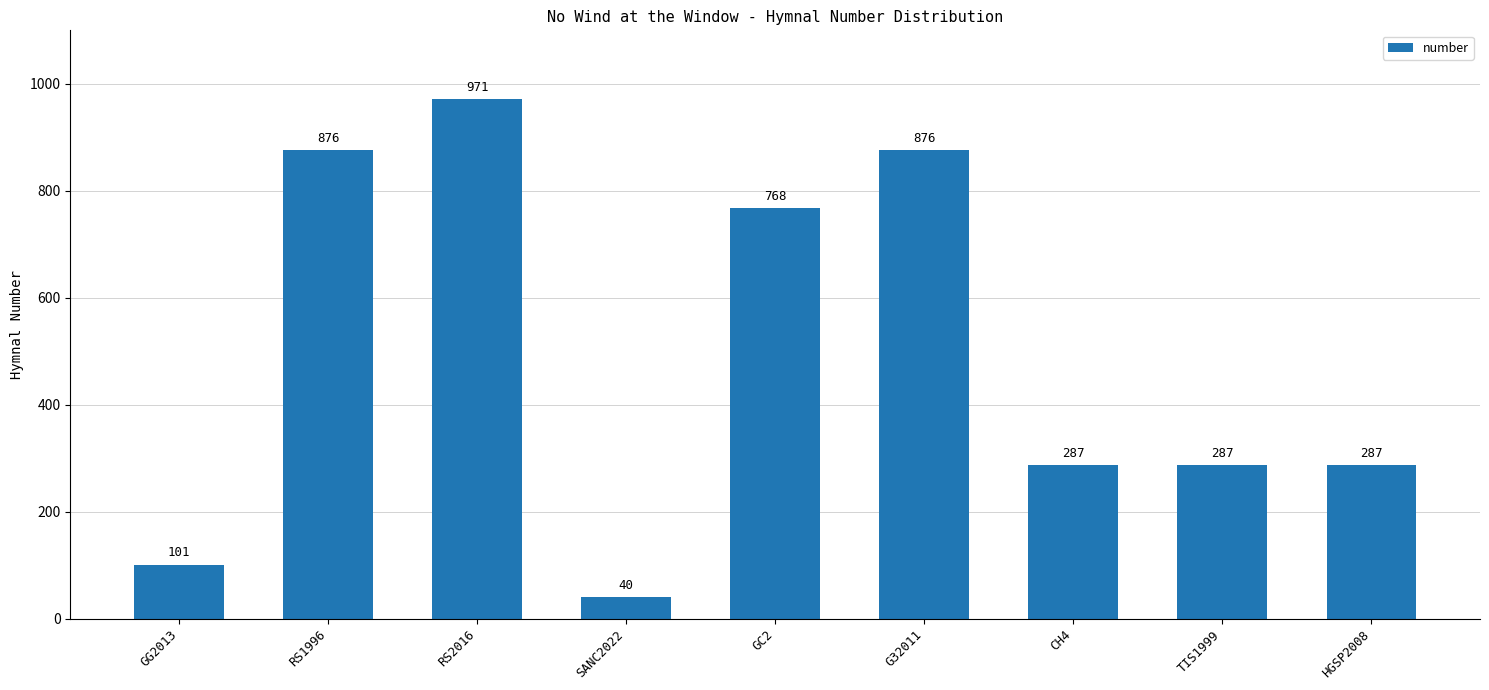

What is the difference between the values at GG2013 and GC2?

667